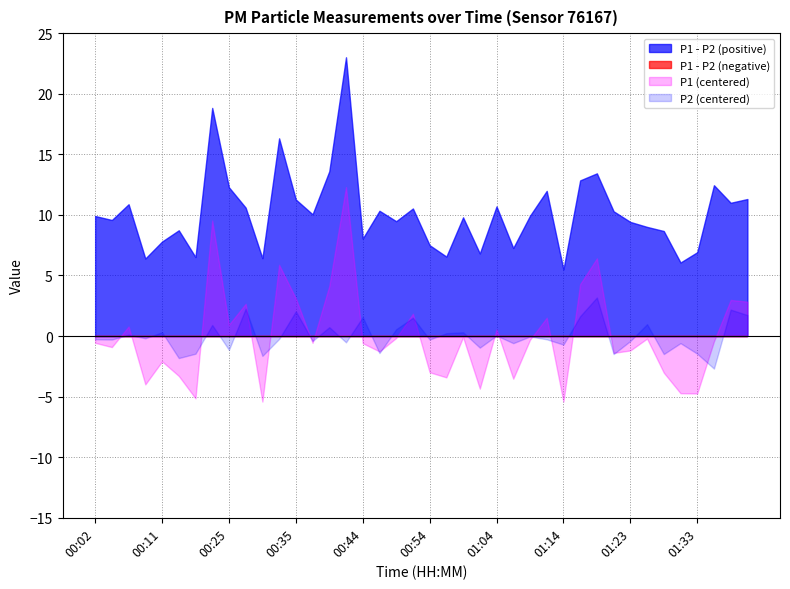

At which category does P2 reach its first local valley?

00:04